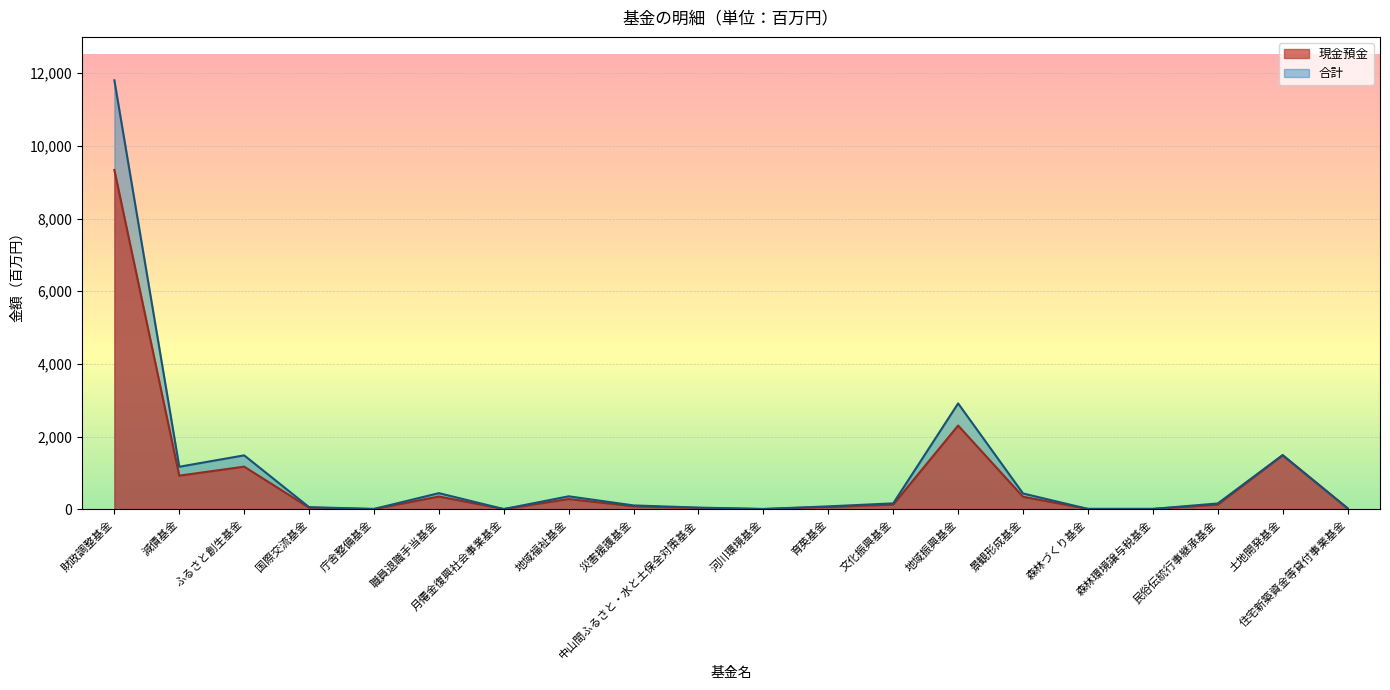

Reading right to left, extract all data points from this chart.

現金預金: 29	1491	129	12	12	346	2306	131	65	8	38	85	284	8	353	8	47	1175	927	9338
合計: 29	1491	162	12	12	437	2915	165	82	10	48	108	359	8	446	11	60	1486	1172	11805